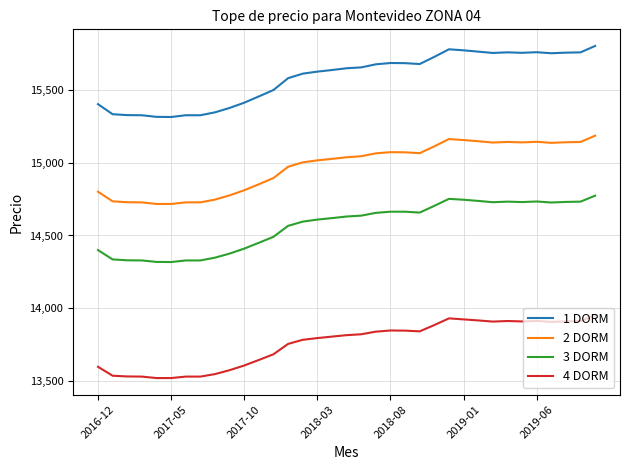

Which series has the largest total across all categories?

1 DORM